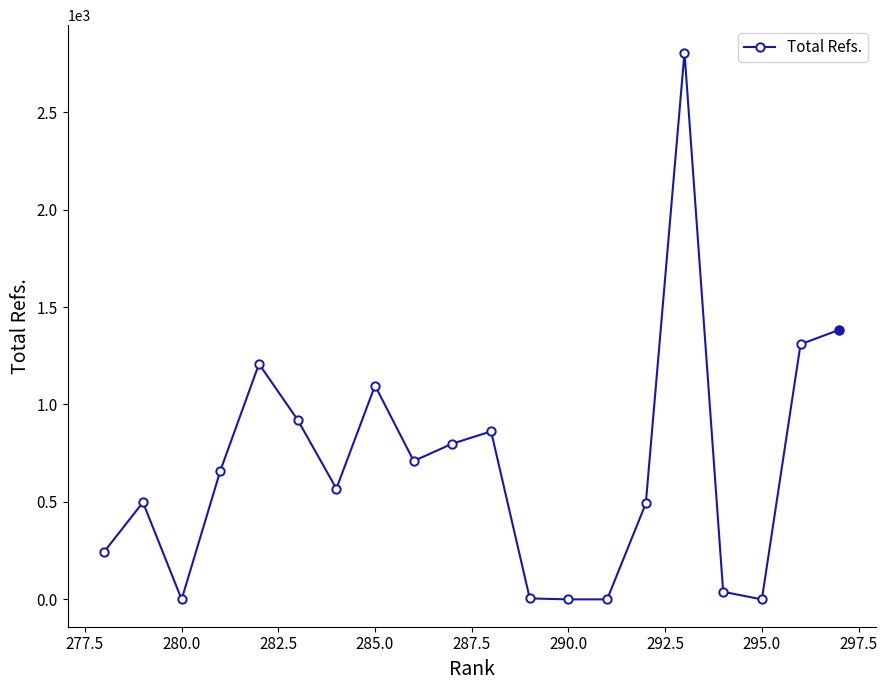

True or false: the data shows -1096 at 280.0.

False